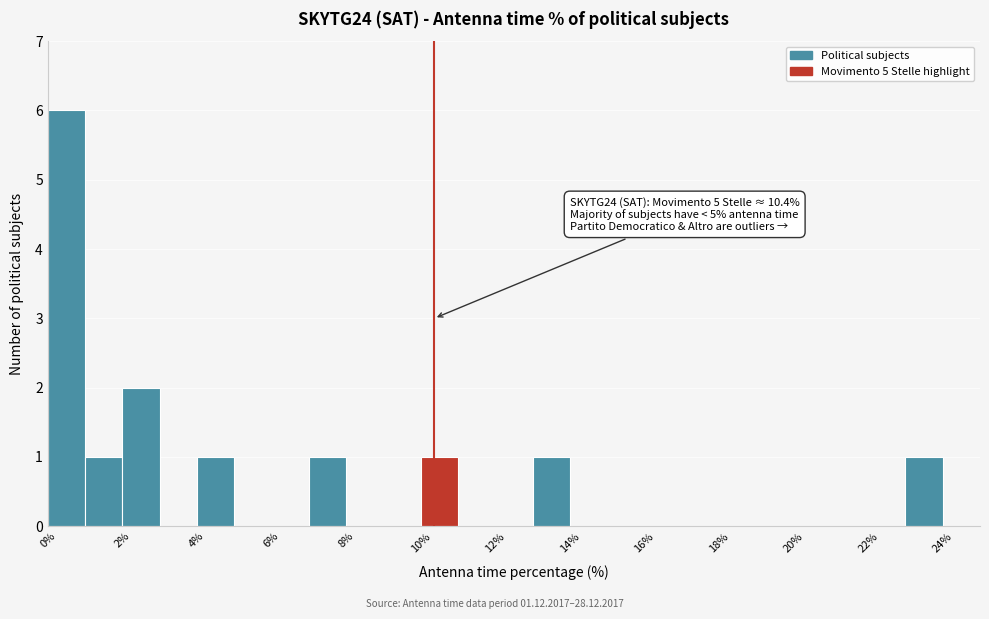

Over which range of the x-axis is the bar tallest?

0 to 1